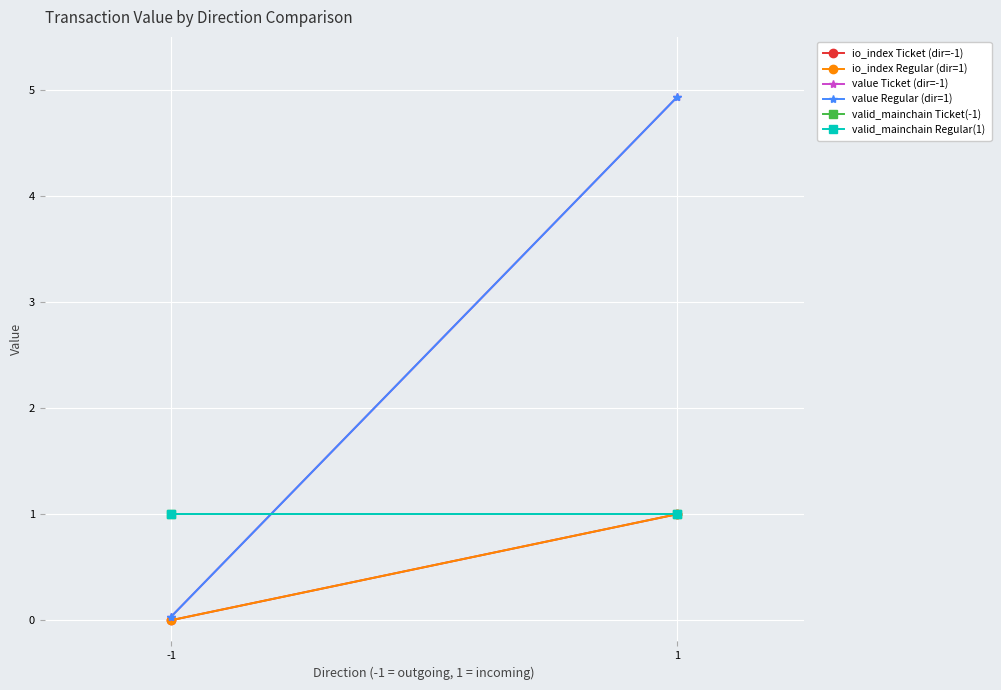

Rank the series by their maximum value, from lowest to highest.

io_index Ticket (dir=-1), io_index Regular (dir=1), valid_mainchain Ticket(-1), valid_mainchain Regular(1), value Ticket (dir=-1), value Regular (dir=1)